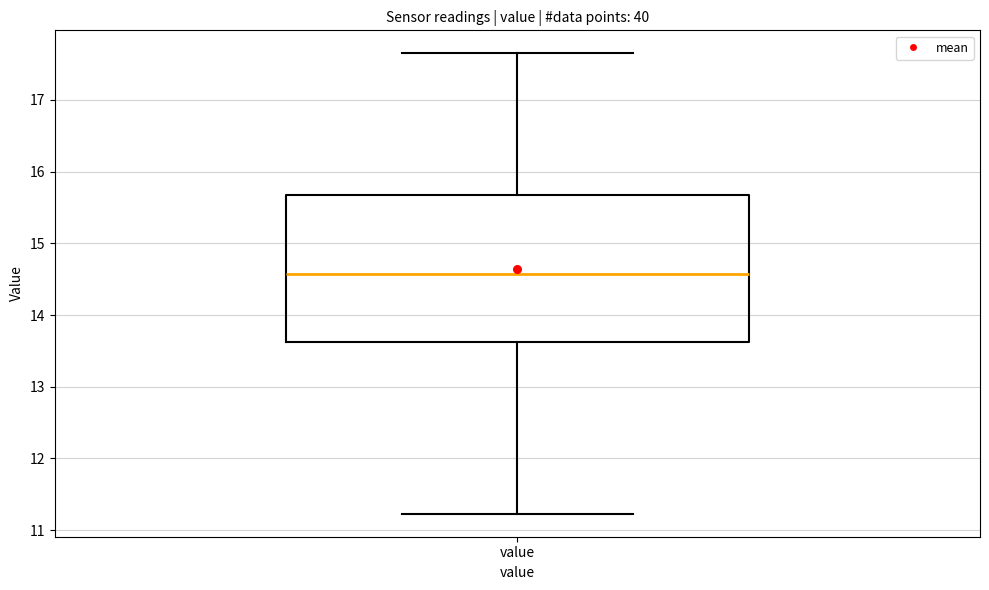

Transcribe this box plot: give where the median line is, the range the box spans, and where the two whiskers end, as read against the y-axis. The values are not printed on the chart, so give them approximately, as read against the axis.

median 14.6, box 13.6 to 15.7, whiskers 11.2 to 17.7